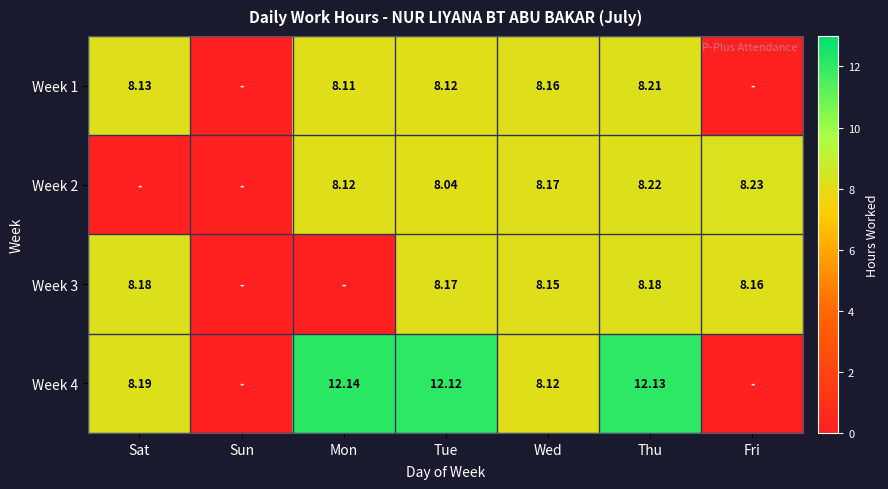

How many values in the Week 2 series are below 8?

2